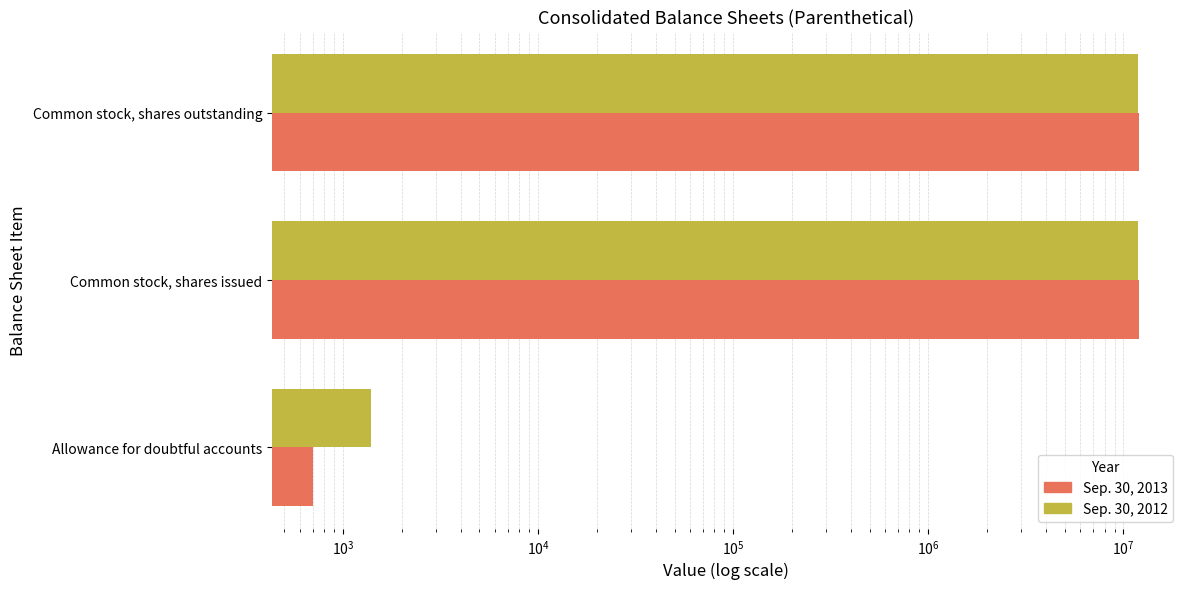

Rank the series by their maximum value, from highest to lowest.

Sep. 30, 2013, Sep. 30, 2012